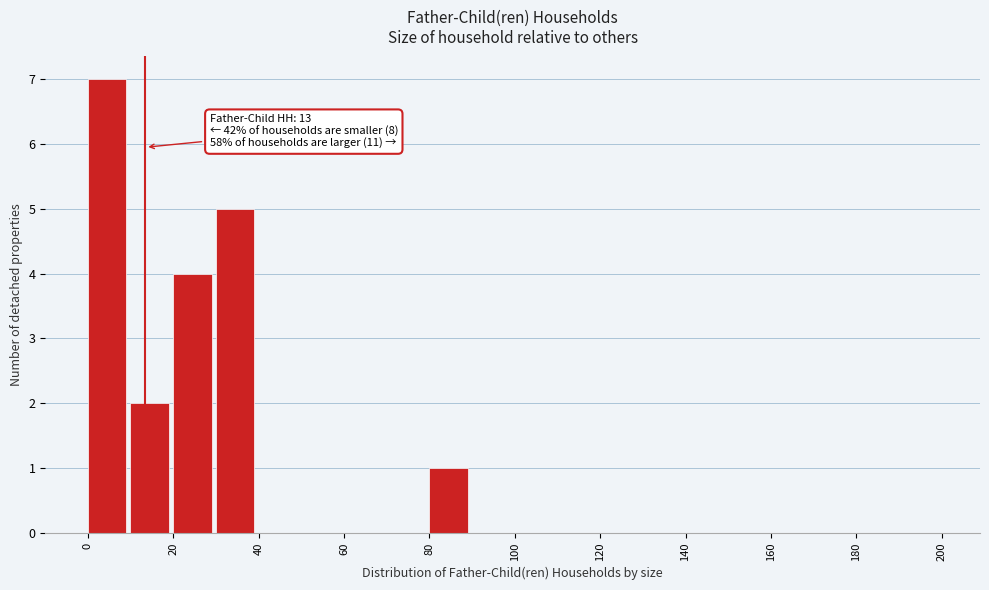

Which range on the x-axis has the tallest bar?

0 to 10